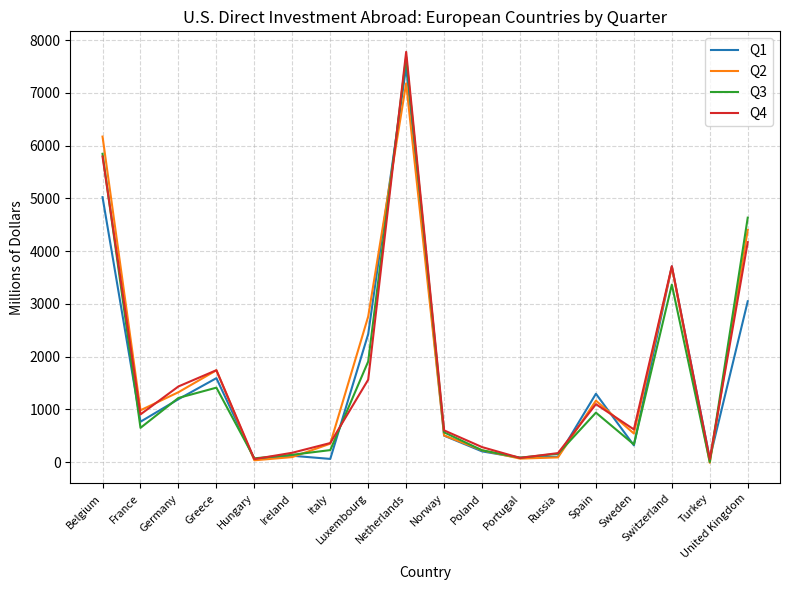

Which series ends up on top after the final intersection of Q2 and Q4?

Q2